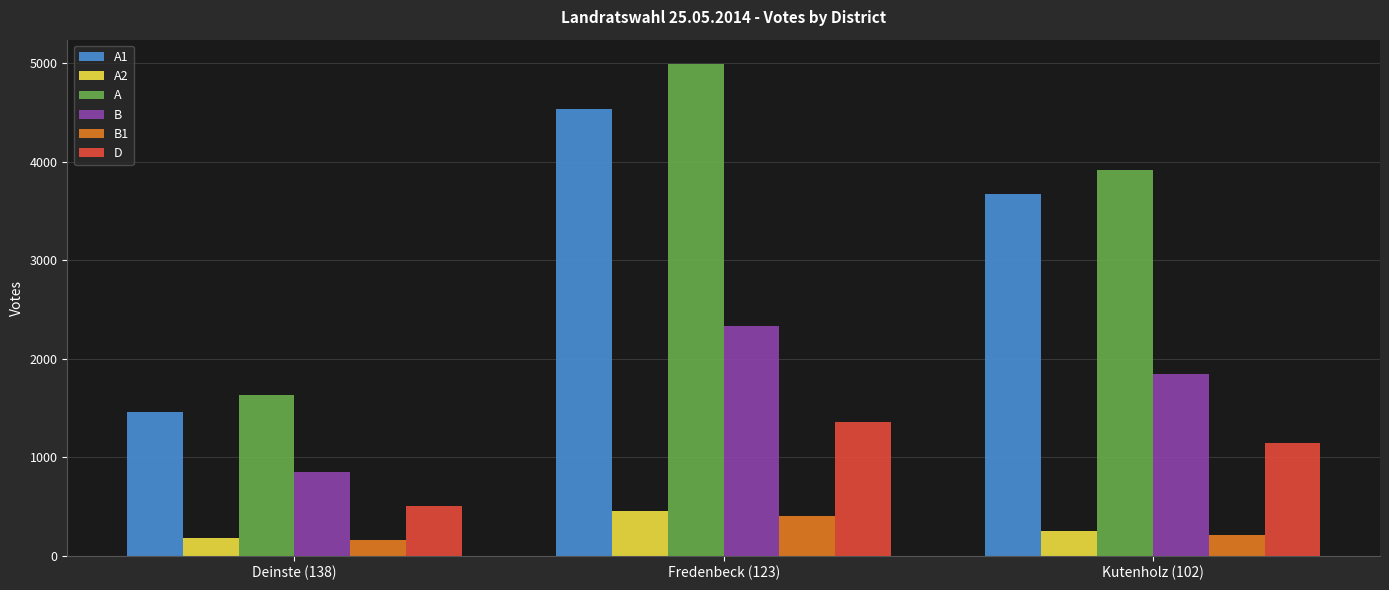

List the series in order of their peak value, highest first.

A, A1, B, D, A2, B1